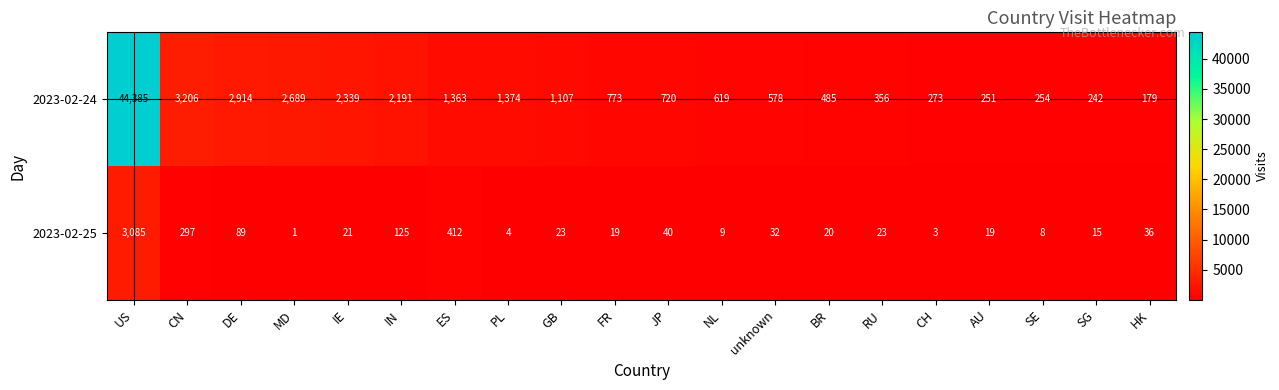

At which label is 2023-02-25 closest to 1543?

ES